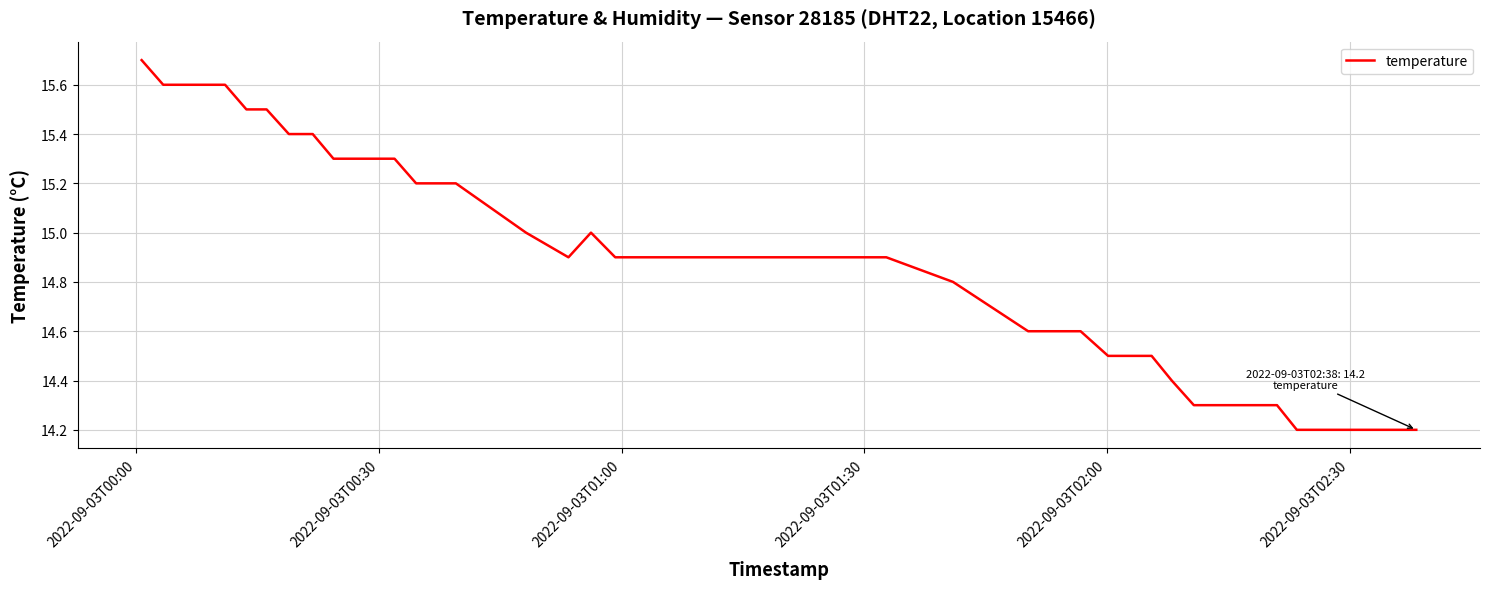

What is the smallest value displayed?

14.2